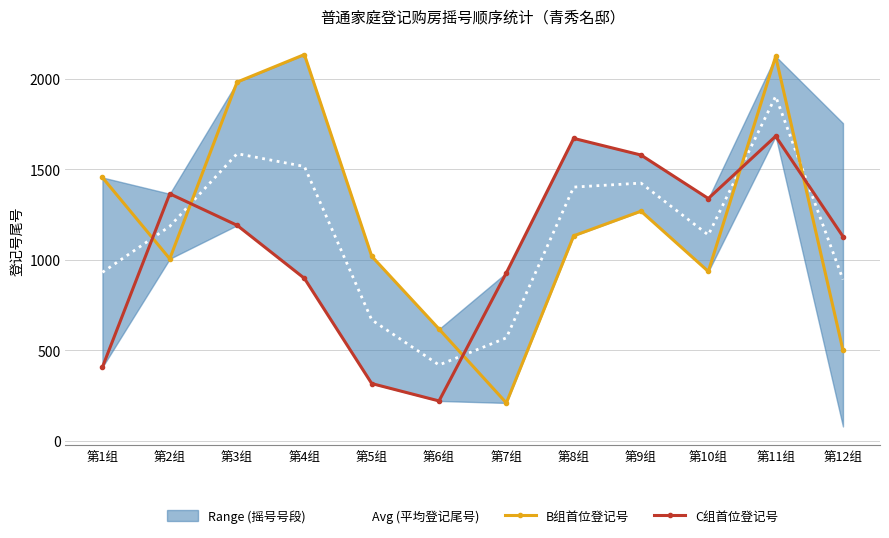

True or false: C组首位登记号 has more than 2 interior local peaks.

True